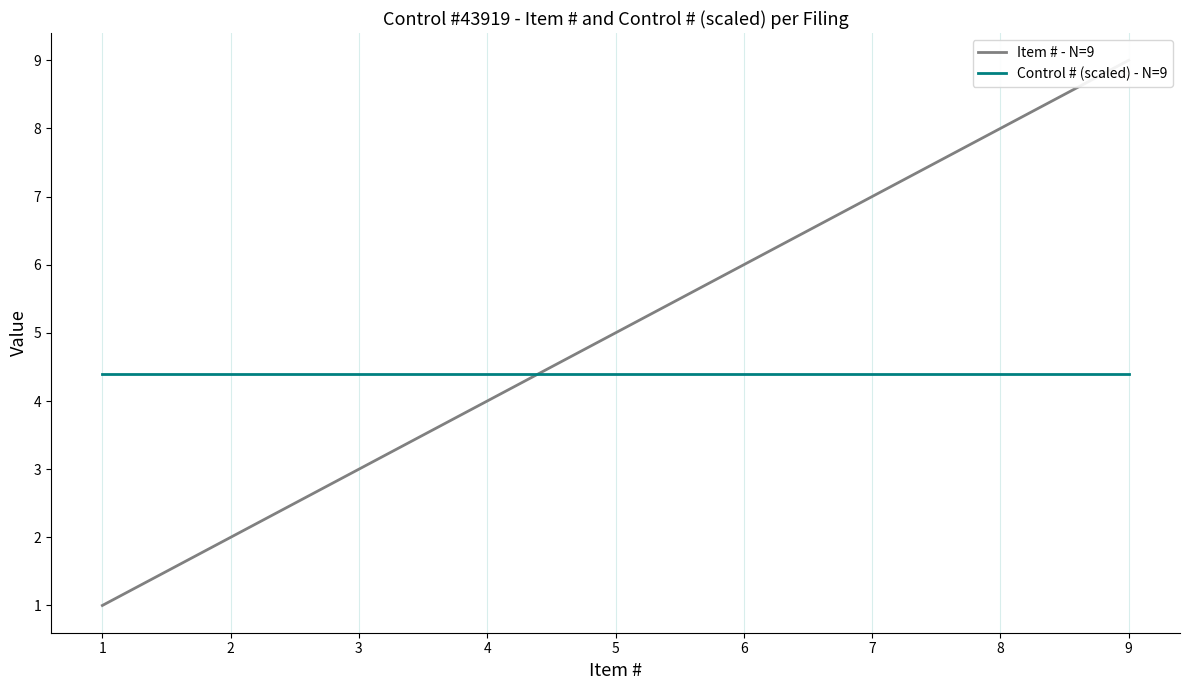

Between 5 and 9, which series saw the biggest shift?

Item # - N=9